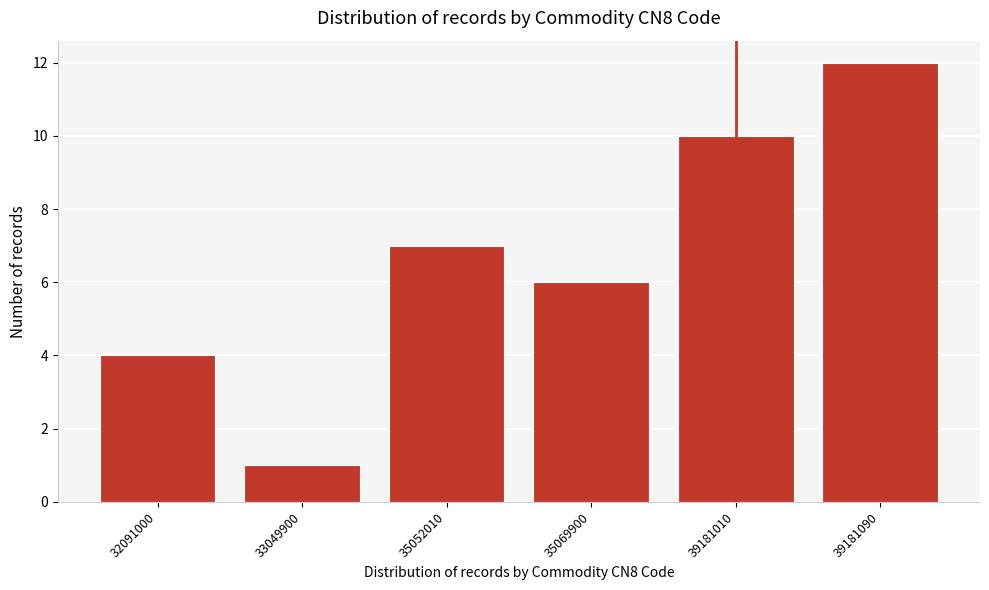

Reading left to right, what are all the values shown in this chart?

4	1	7	6	10	12